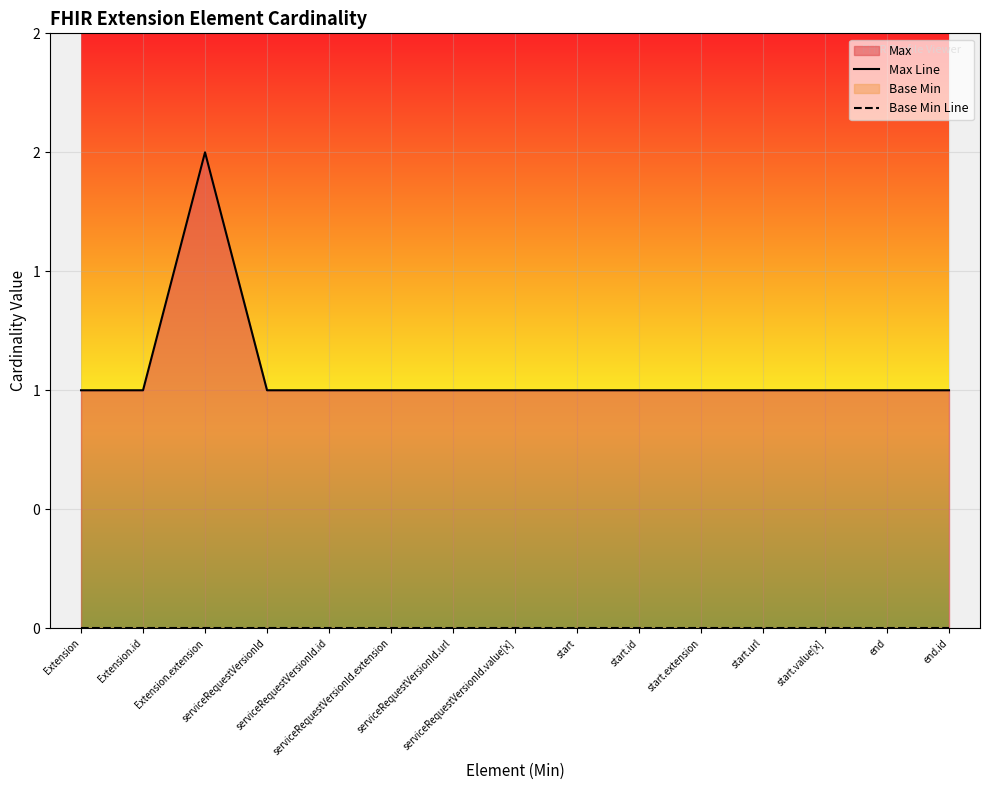

What is the value of the Max Line point at the 3rd from the left?

2